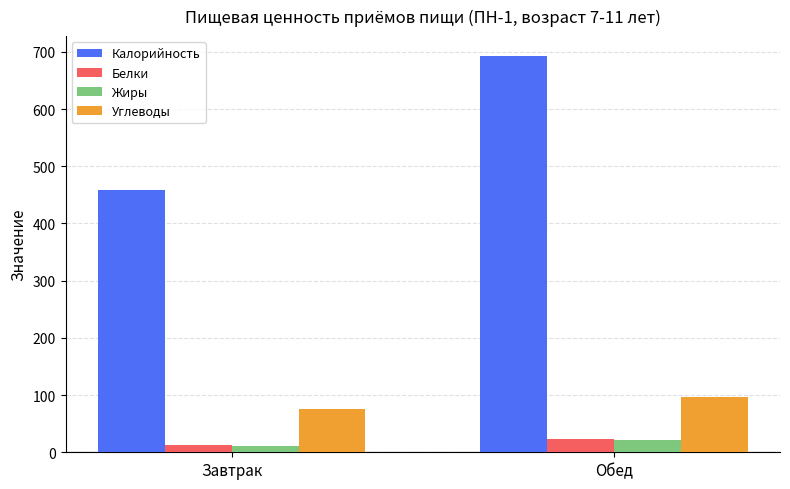

What is the difference between the highest and lowest values at Завтрак?

448.4